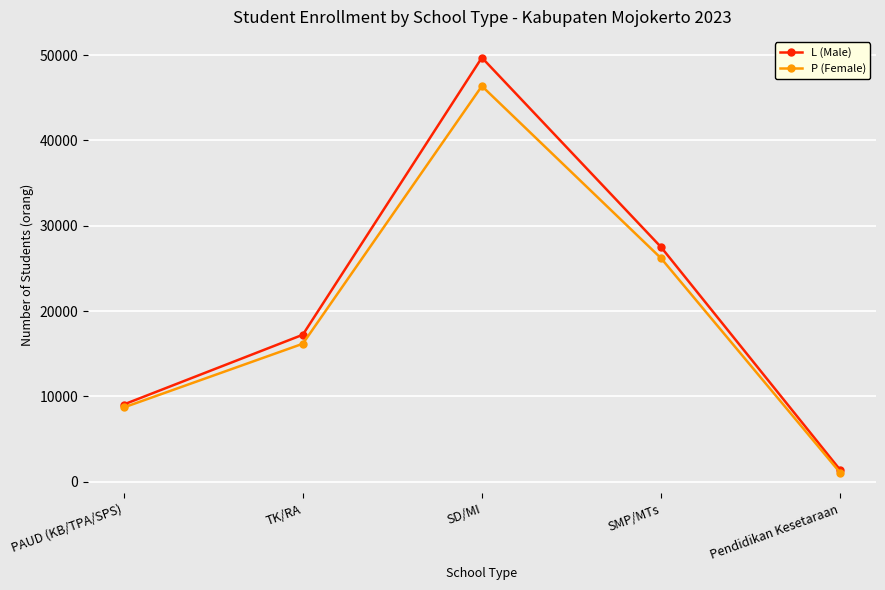

At which label does L (Male) reach its minimum?

Pendidikan Kesetaraan